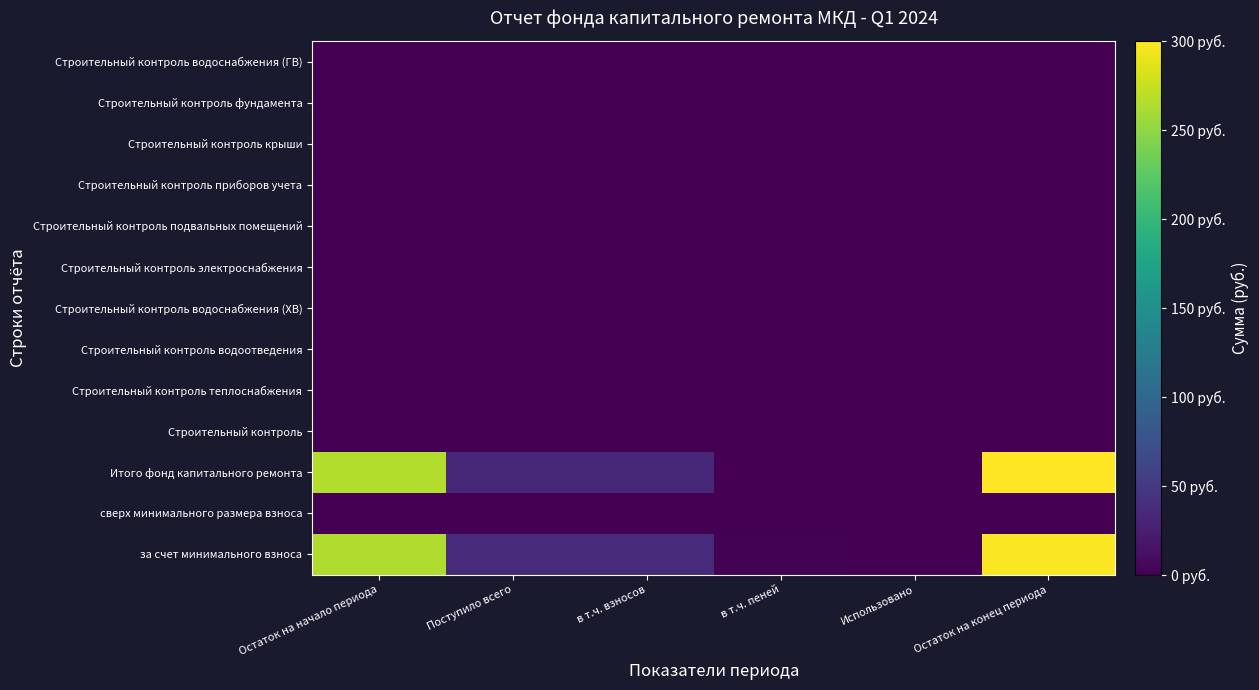

At how many categories does at least one series exceed 3?

4